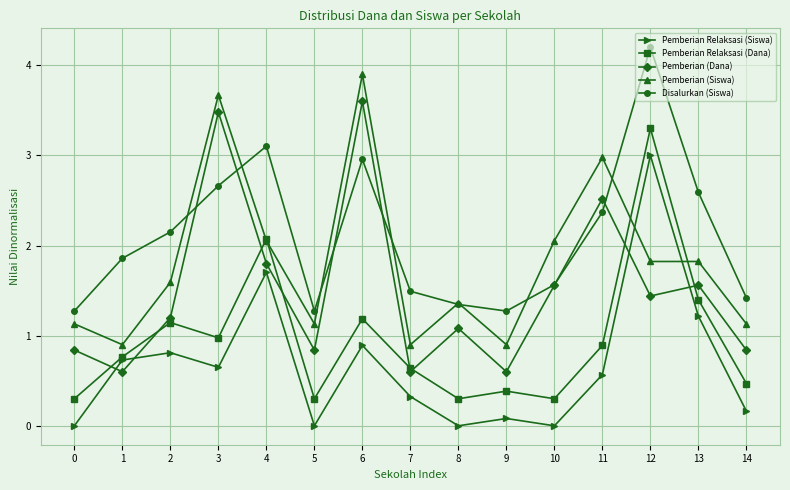

Does the chart display data point markers on the line(s)?

Yes